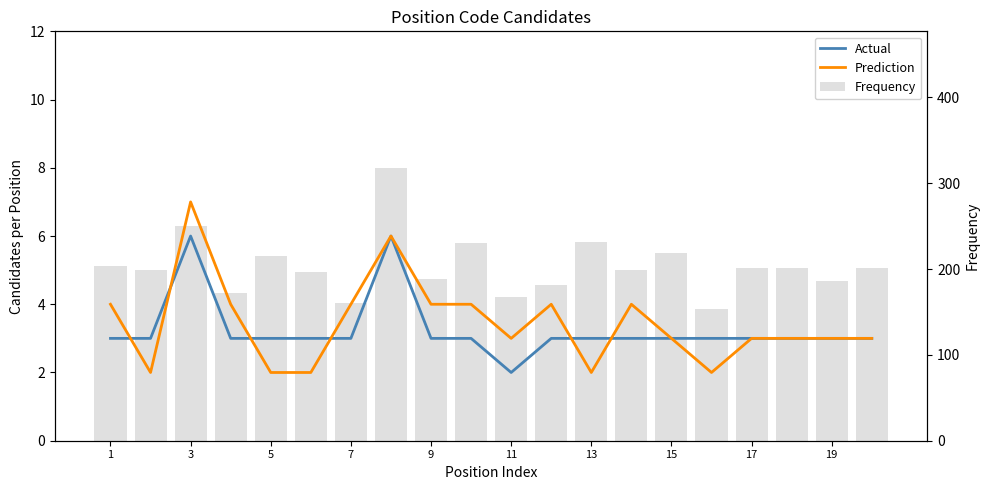

What is the average value of the Prediction series?

3